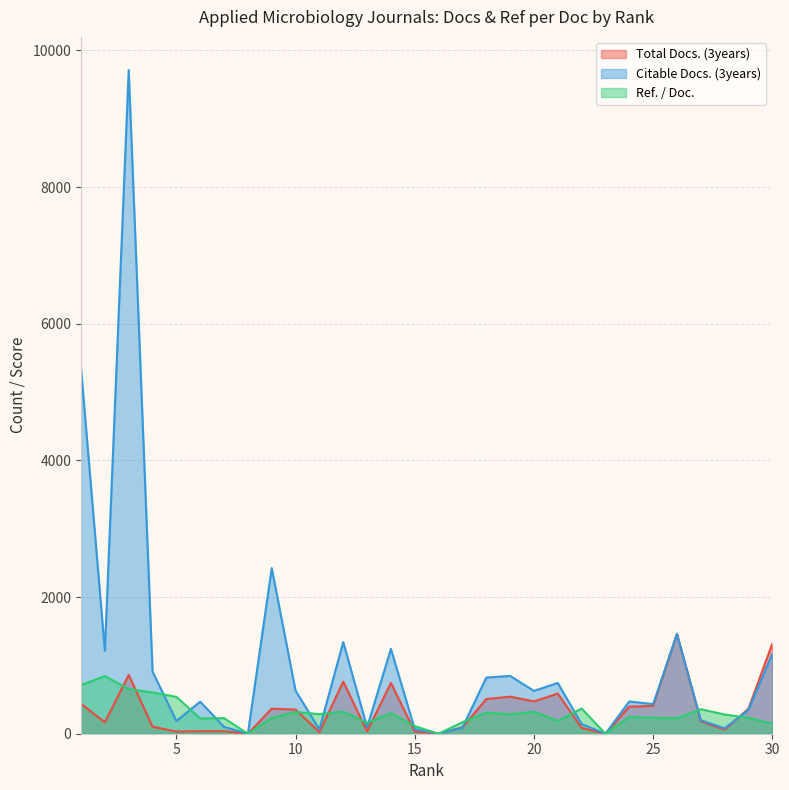

The Citable Docs. (3years) series shows 1342.0 at 12. True or false?

True